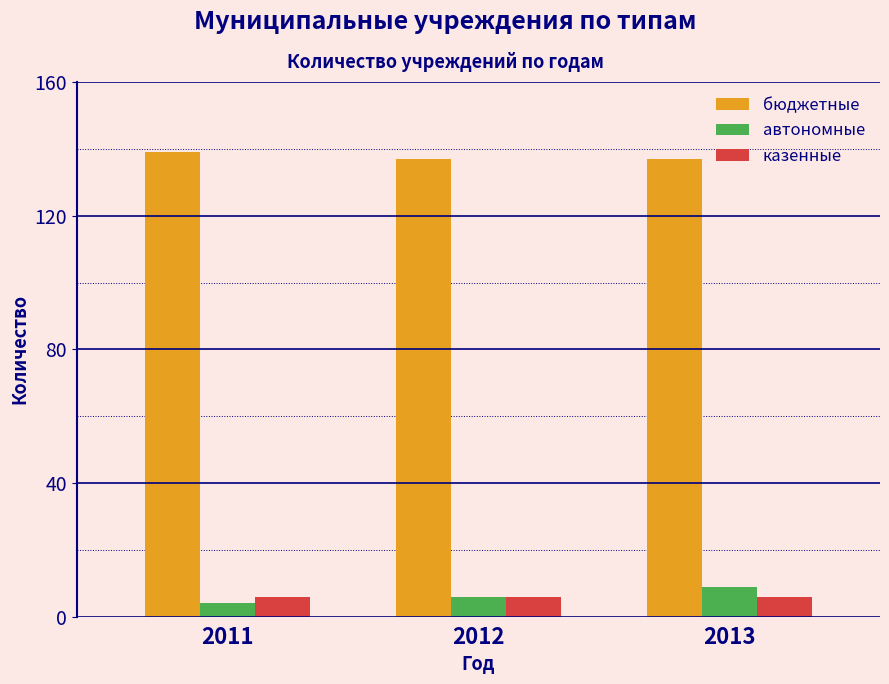

What is the approximate value of бюджетные at 2013?

137